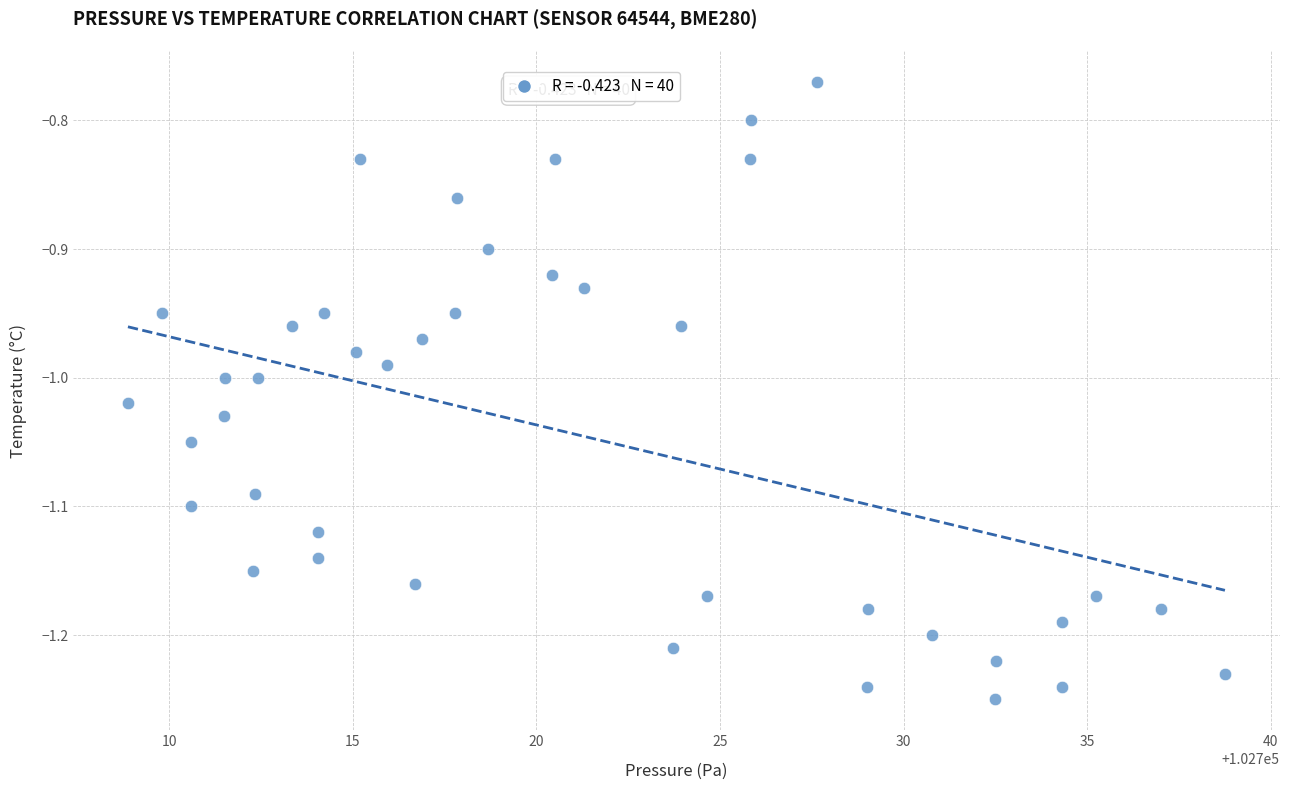

What is the range of Y values (max minus min)?

0.5